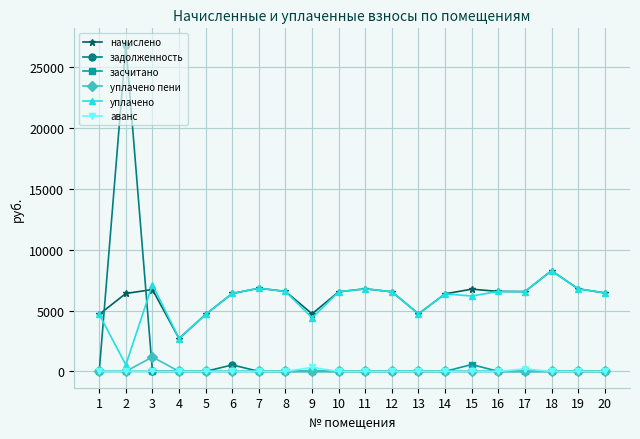

The value of засчитано at 17 is 0.0. True or false?

True